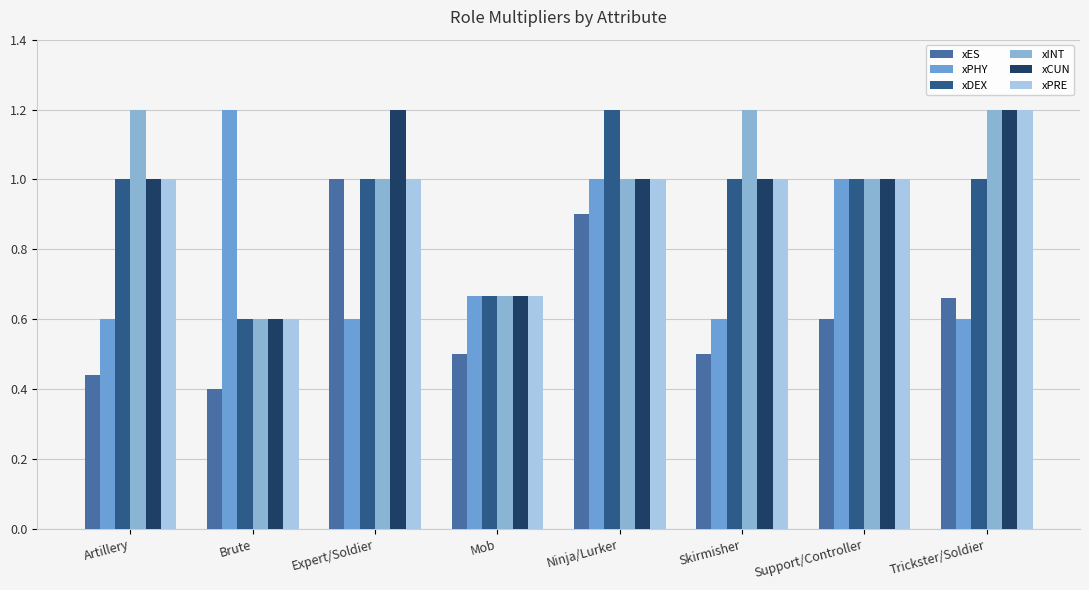

How many data points does each series have?

8